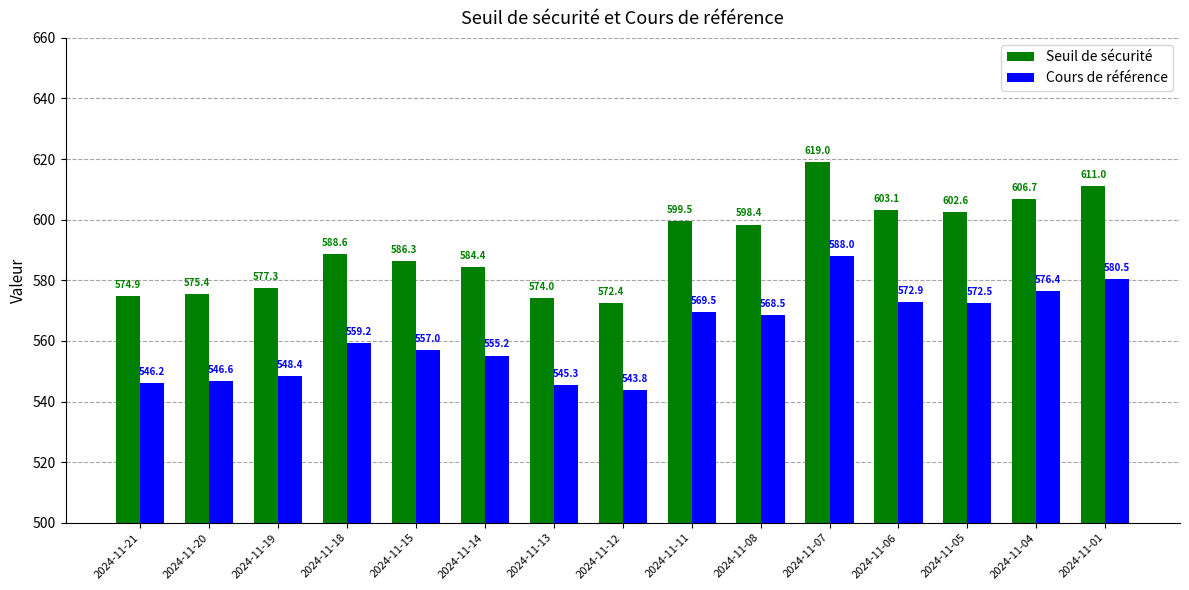

What is the spread (max minus min) of values at 2024-11-06?

30.2